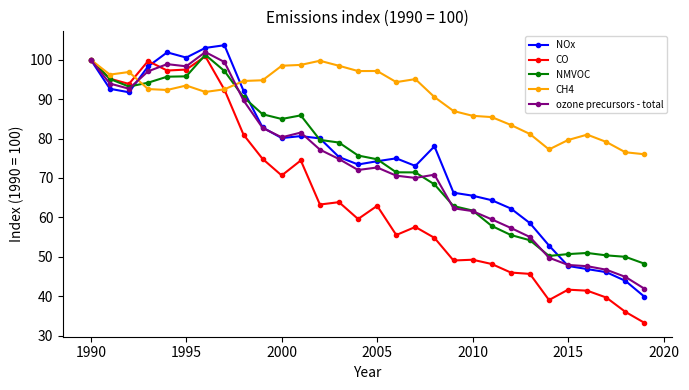

Which series has the widest spread of values?

CO